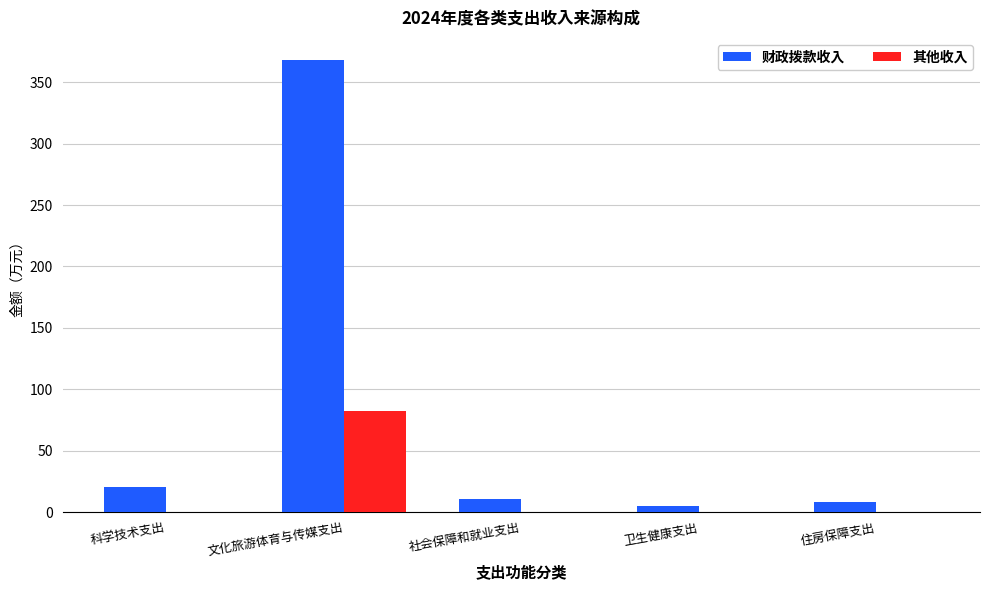

Between 科学技术支出 and 文化旅游体育与传媒支出, which series saw the biggest shift?

财政拨款收入